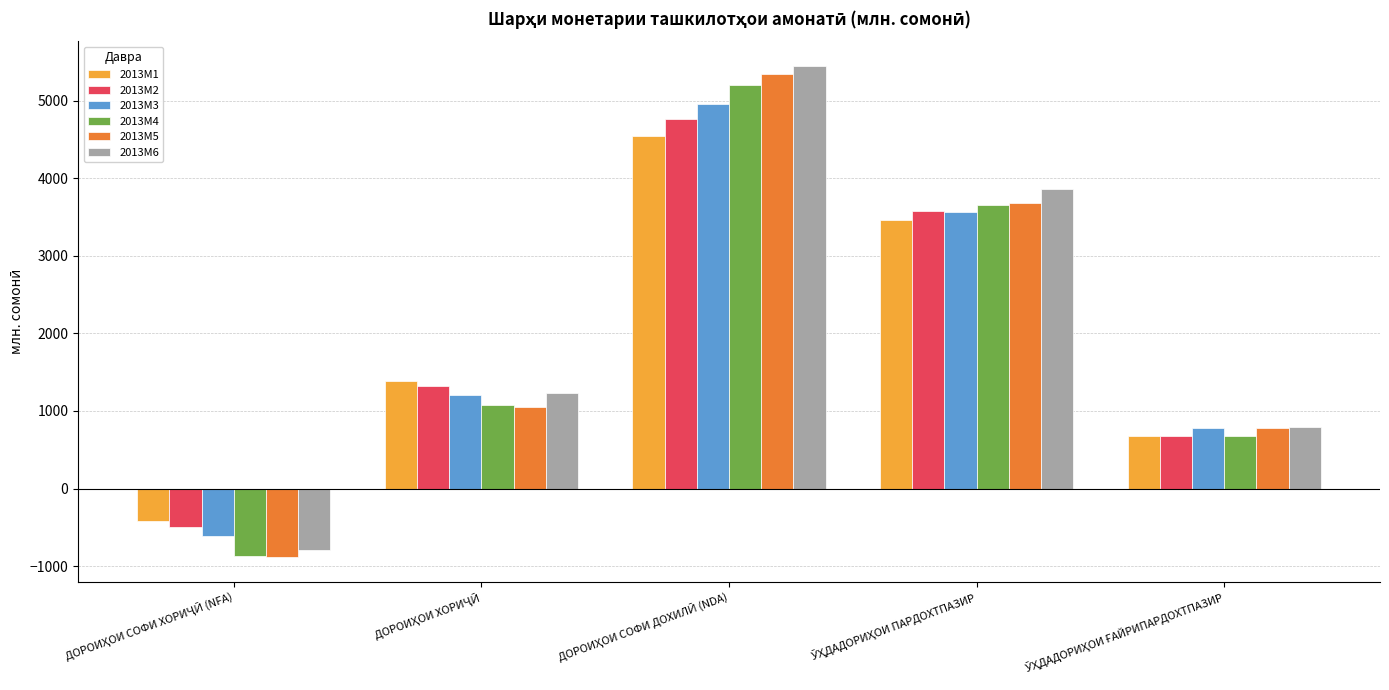

What is the value of the 2013M6 bar at the 5th from the left?

796.4